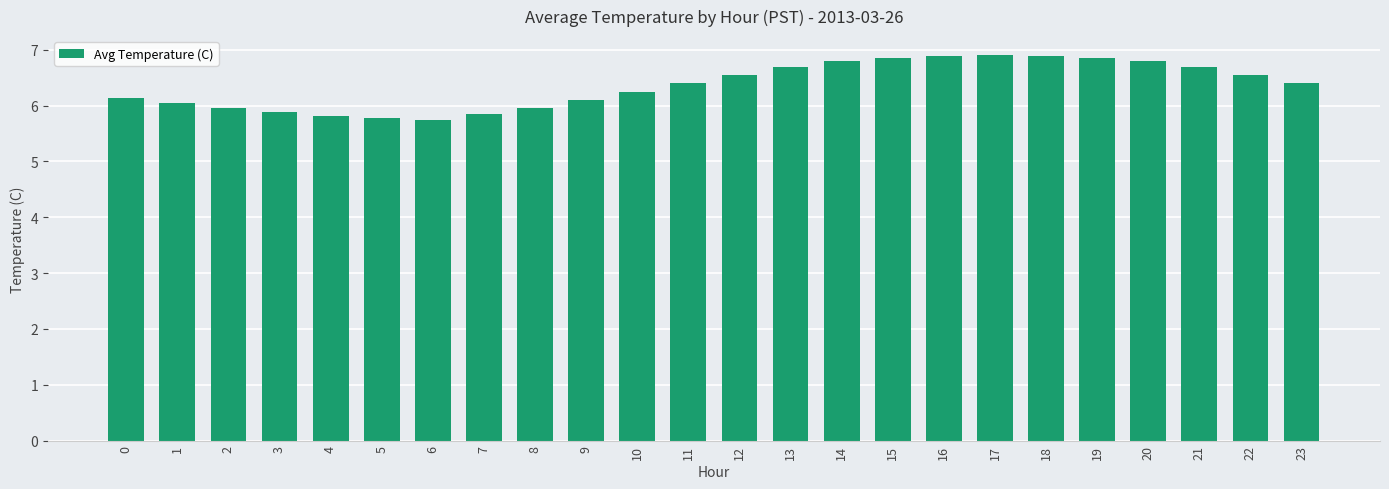

What is the greatest value displayed?

6.9